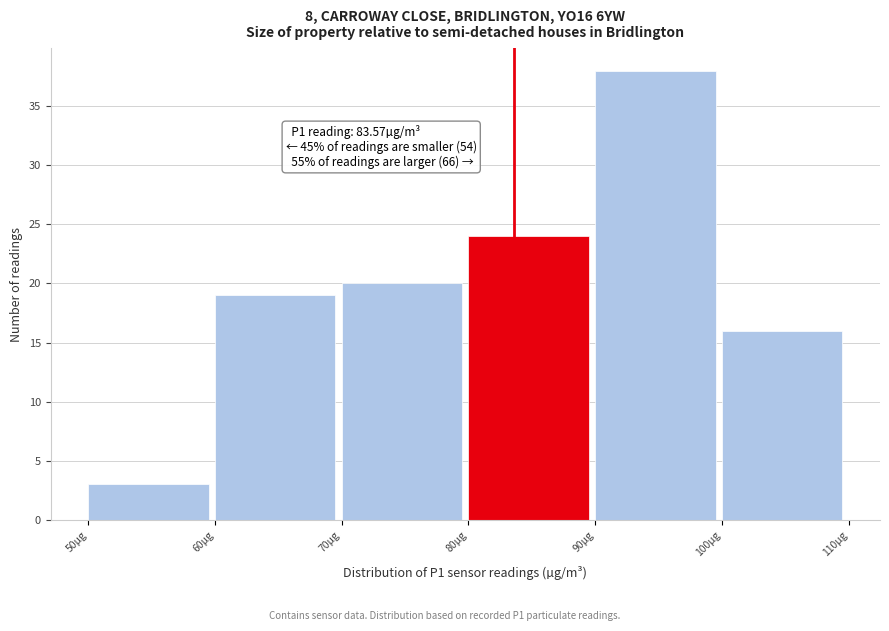

Over which range of the x-axis is the bar tallest?

90 to 100